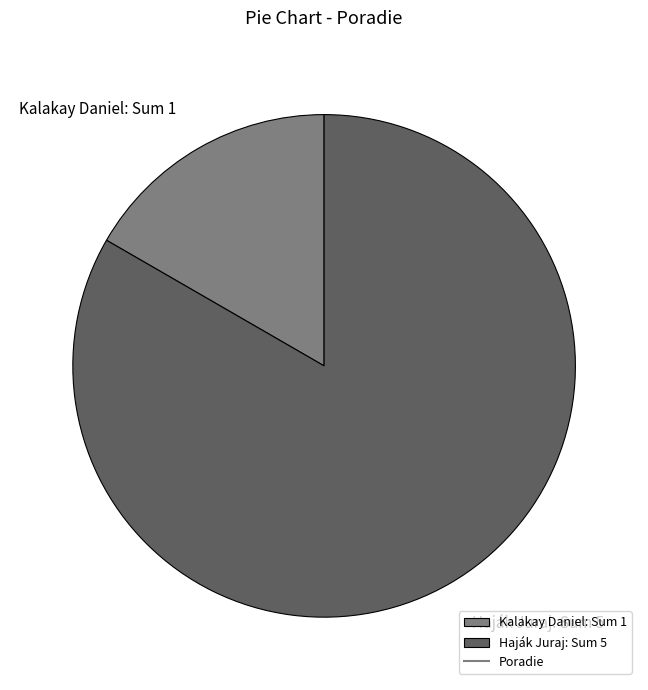

How many slices are in this pie chart?

2